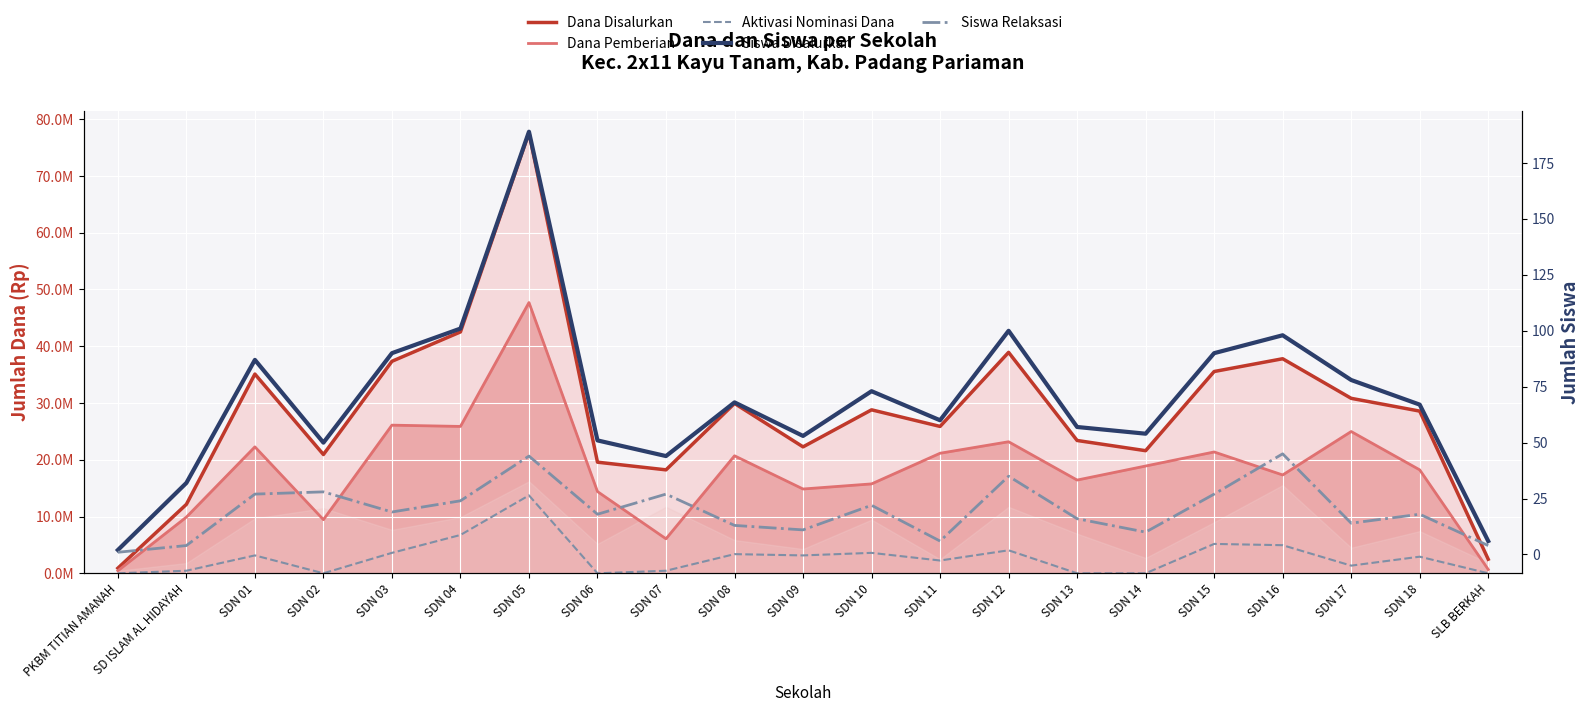

What is the greatest value displayed?

77625000